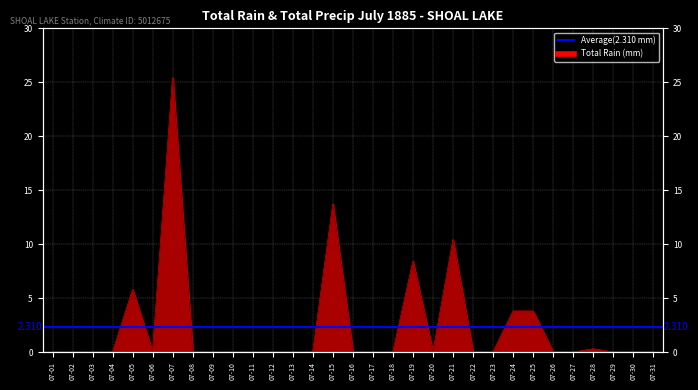

Count the number of categories in the chart.

31